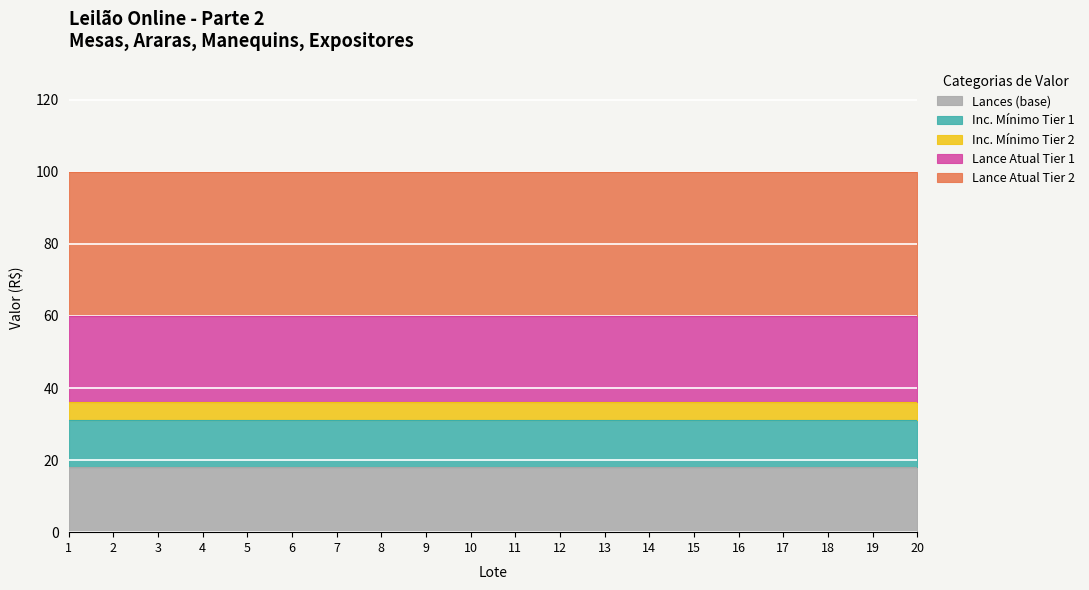

What is the sum of the Inc. minimo (100) values at 13 and 12?

200